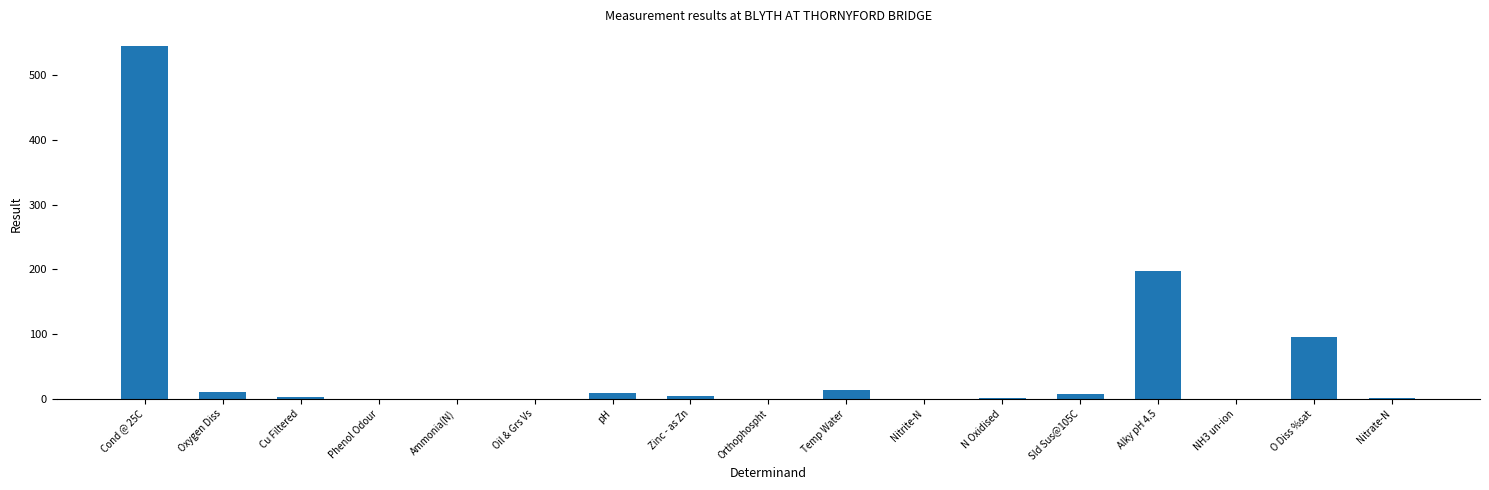

Is it true that the value at Cond @ 25C is 545.0?

True